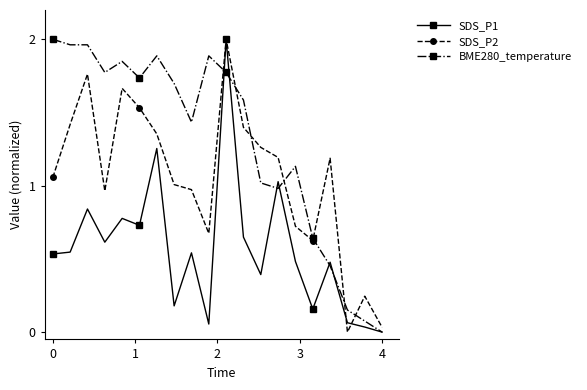

True or false: BME280_temperature has more than 1 points higher than both neighbors.

True